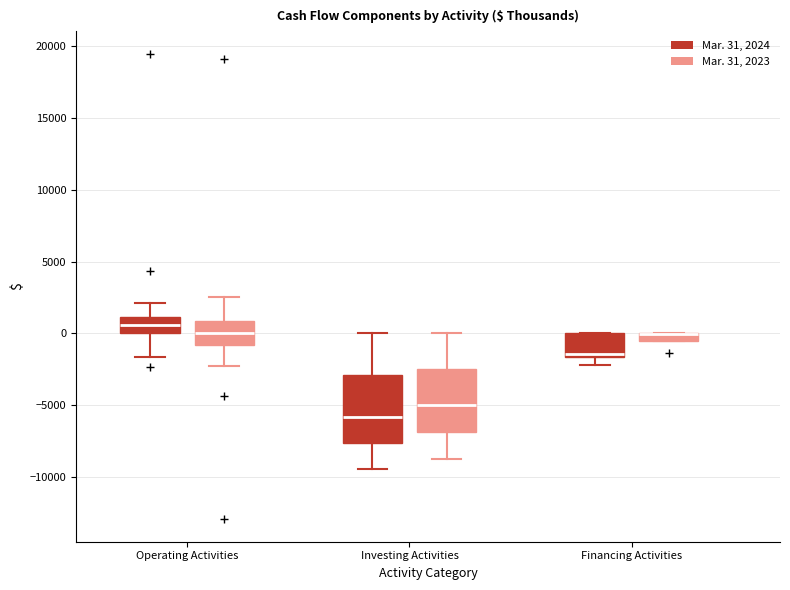

Where is the upper edge of the box for Financing Activities (Mar. 31, 2023) on the y-axis? The values are not printed on the chart, so give them approximately, as read against the axis.

0